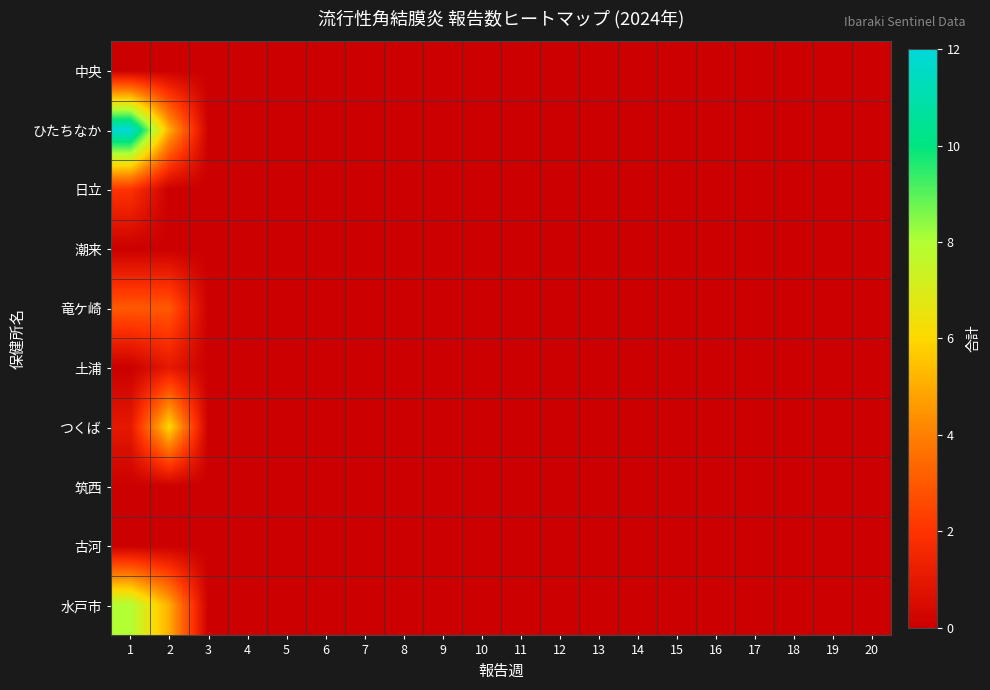

What is the greatest value displayed?

12